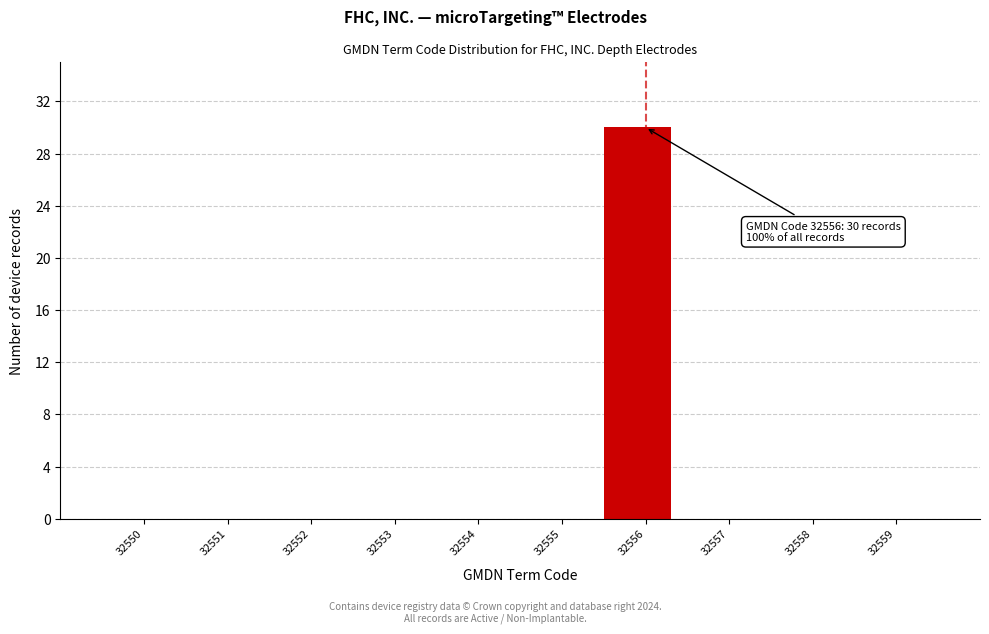

Reading right to left, transcribe all the data shown in this chart.

32559=0	32558=0	32557=0	32556=30	32555=0	32554=0	32553=0	32552=0	32551=0	32550=0